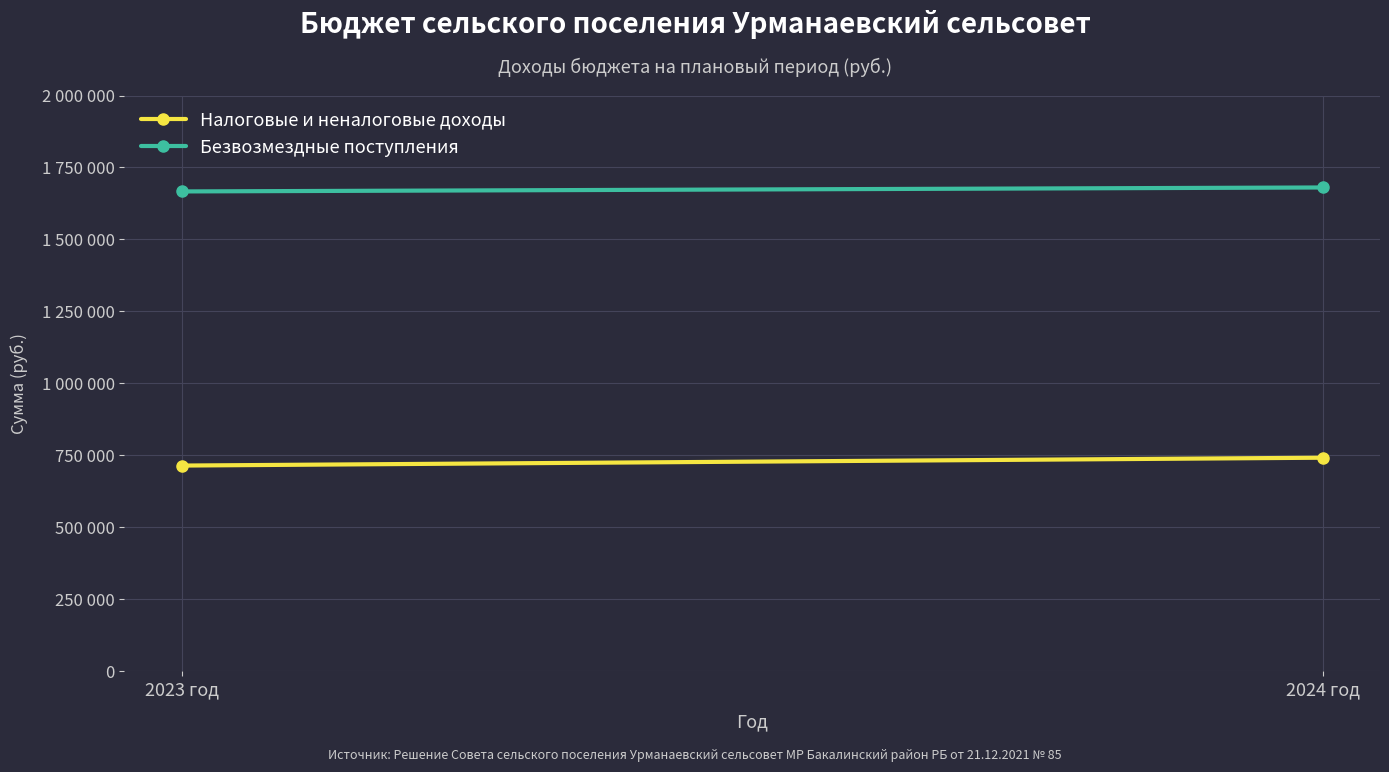

At which label is Безвозмездные поступления closest to 1673700?

2023 год